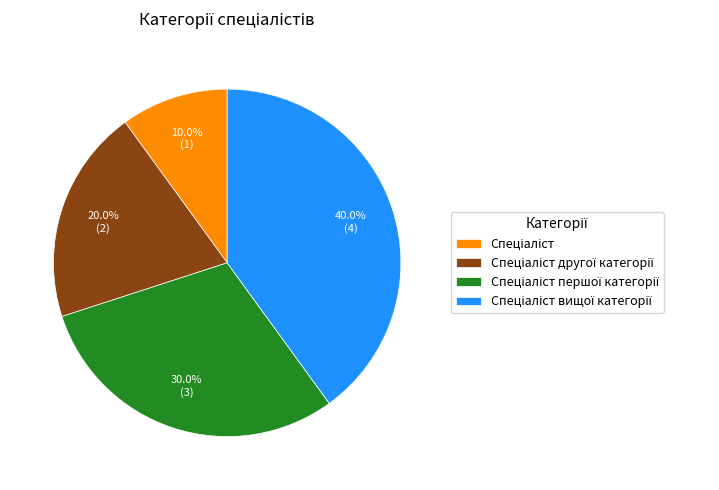

Is there a majority slice in this chart?

No